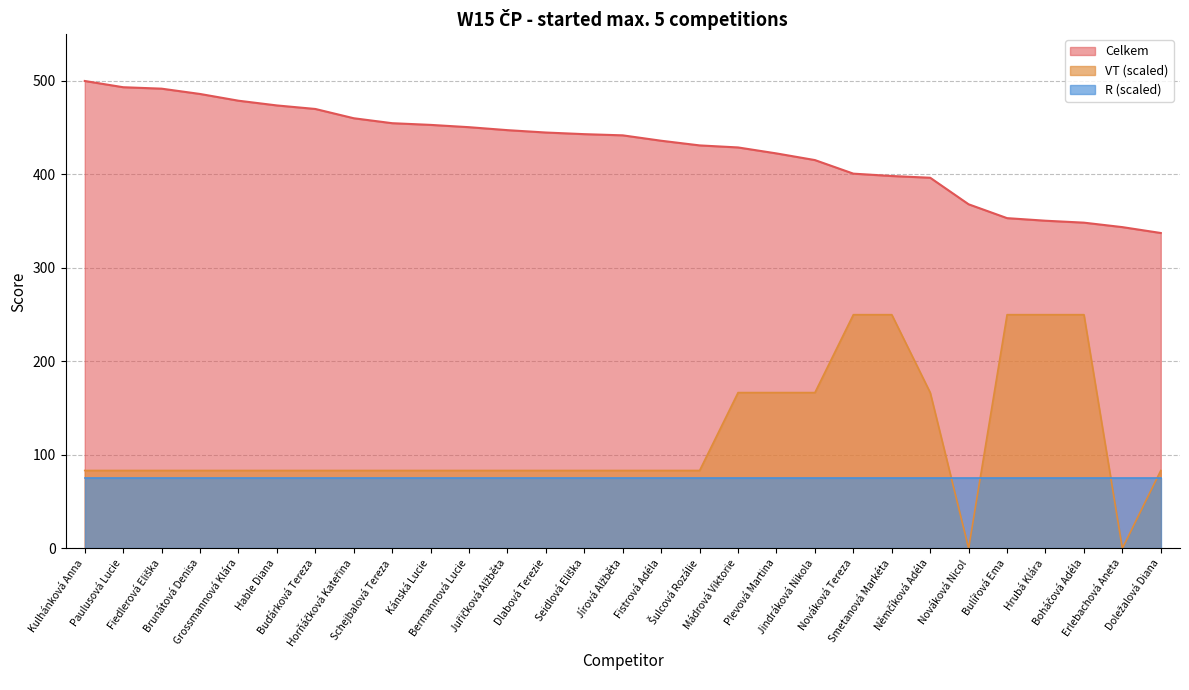

True or false: Celkem has more than 2 points higher than both neighbors.

False